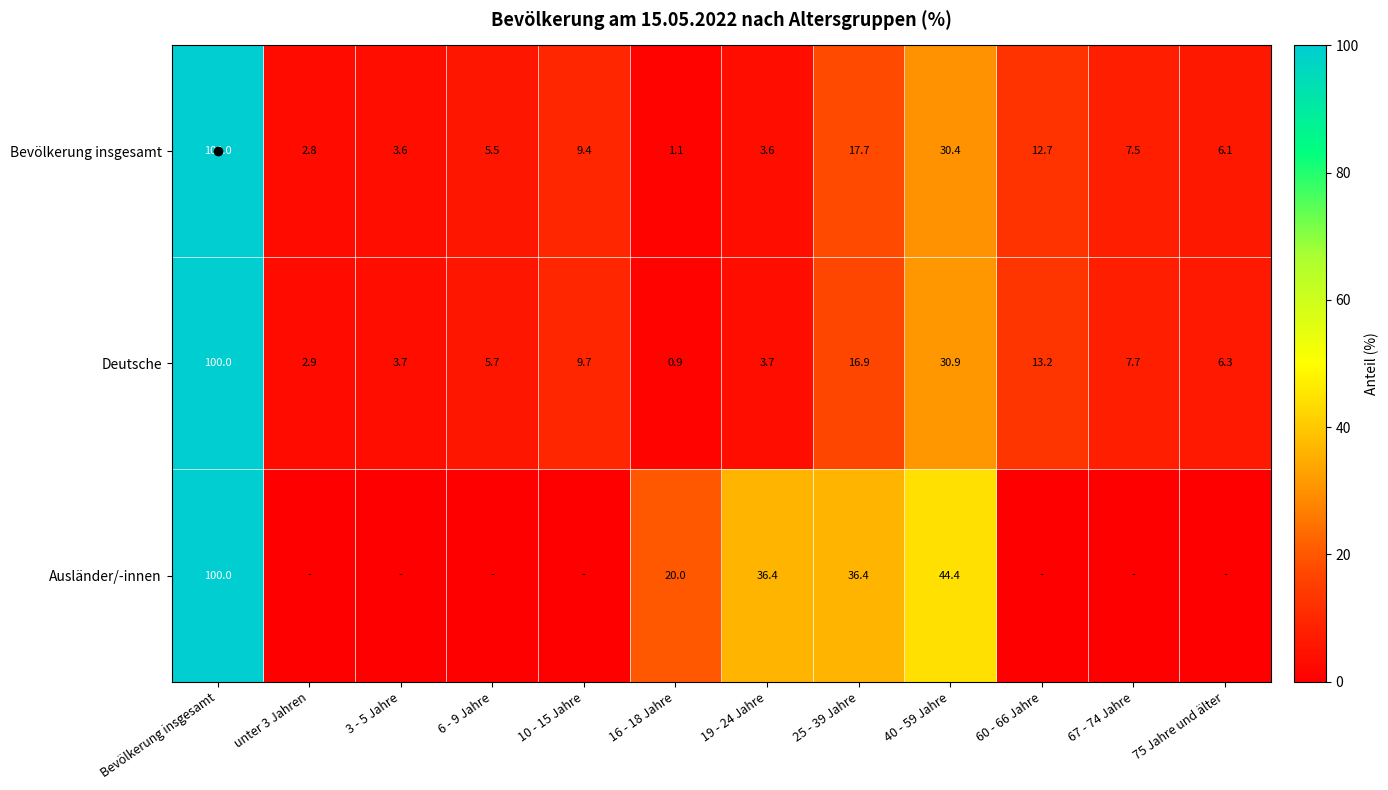

What is the total value across all series at 25 - 39 Jahre?

71.0